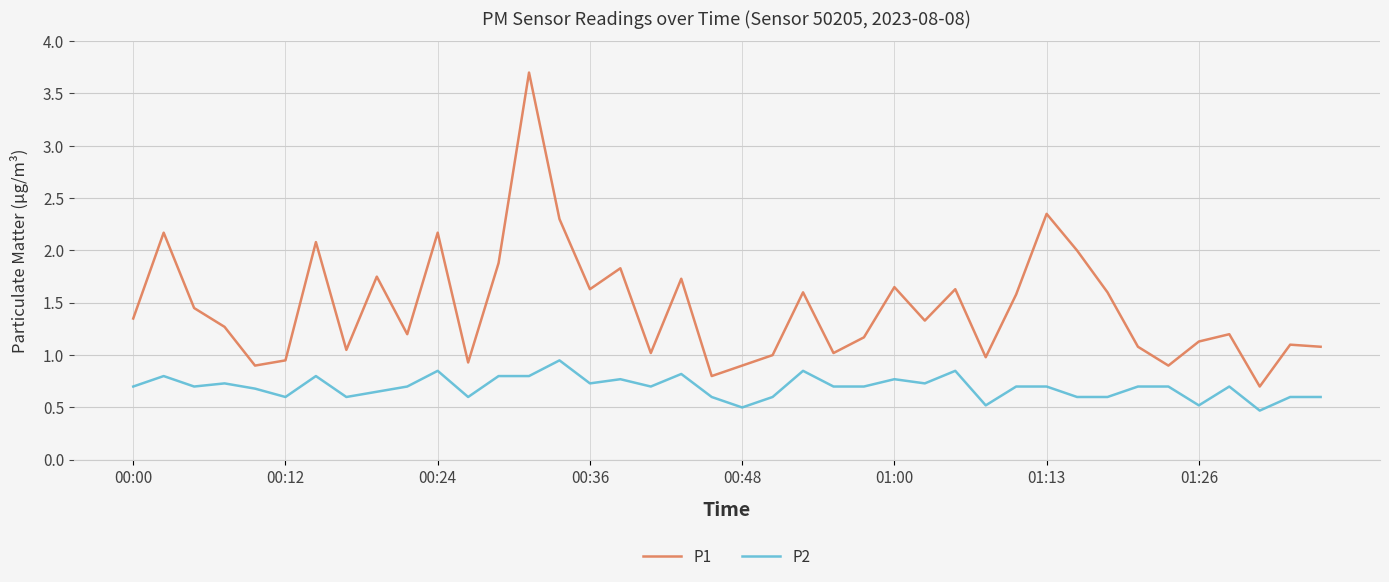

What are all the series names shown in the legend?

P1, P2